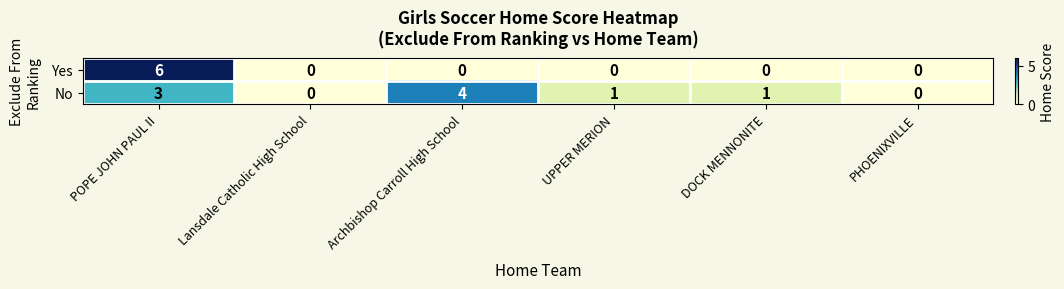

What is the difference between the highest and lowest values at UPPER MERION?

1